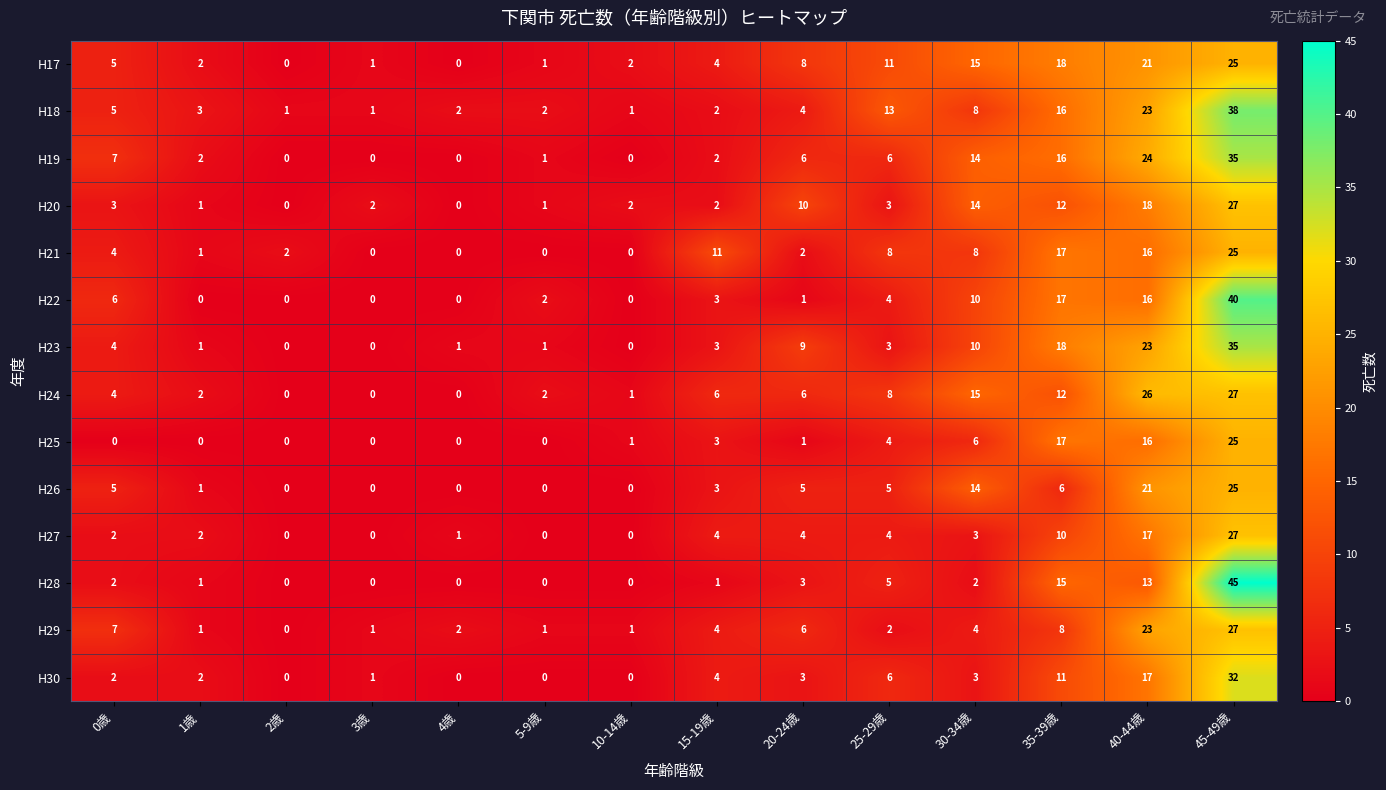

At which label does H19 first exceed 6?

0歳